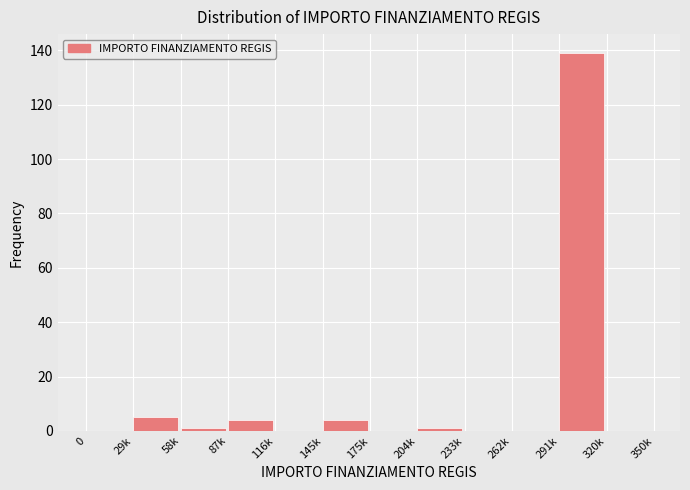

Reading right to left, what are all the values shown in this chart?

320k=0	291k=139	262k=0	233k=0	204k=1	175k=0	145k=4	116k=0	87k=4	58k=1	29k=5	0=0